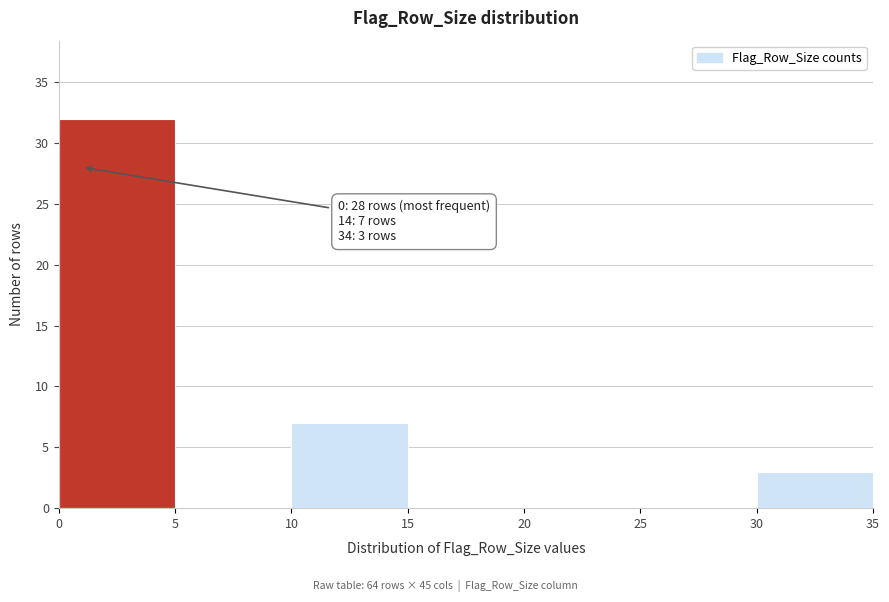

Over which range of the x-axis is the bar tallest?

0 to 5